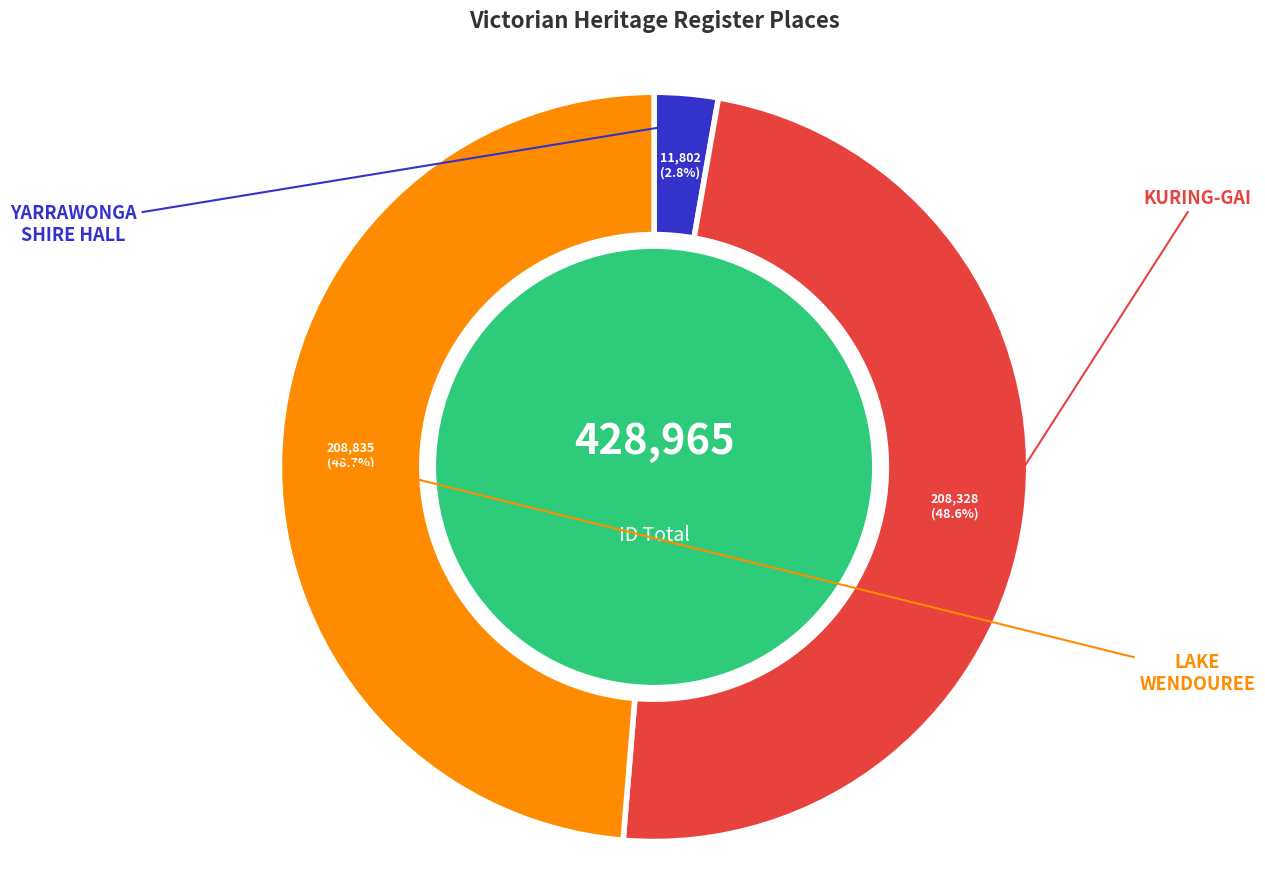

Is it true that LAKE WENDOUREE is 49% of the pie?

True